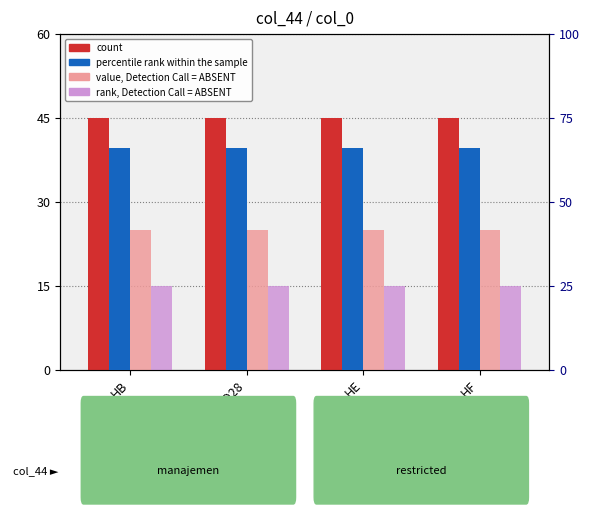

What are all the series names shown in the legend?

count, value, Detection Call = ABSENT, rank, Detection Call = ABSENT, percentile rank within the sample